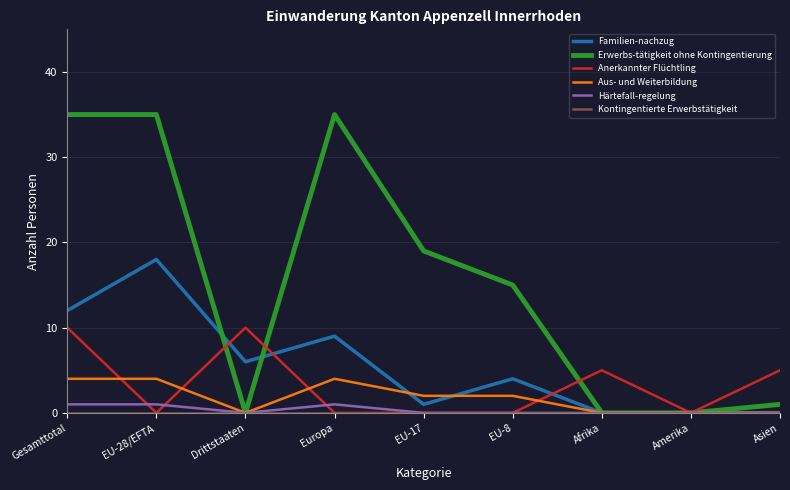

What position from the right is Afrika?

3